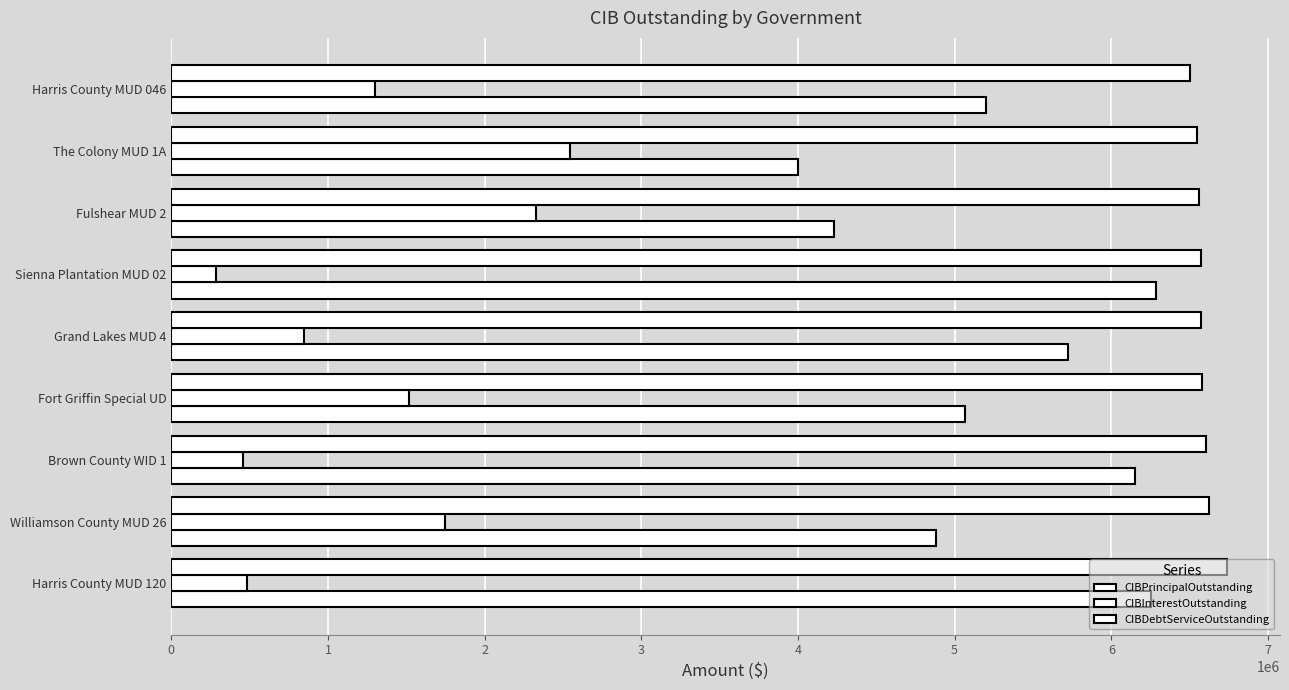

What is the maximum value shown in the chart?

6740062.5